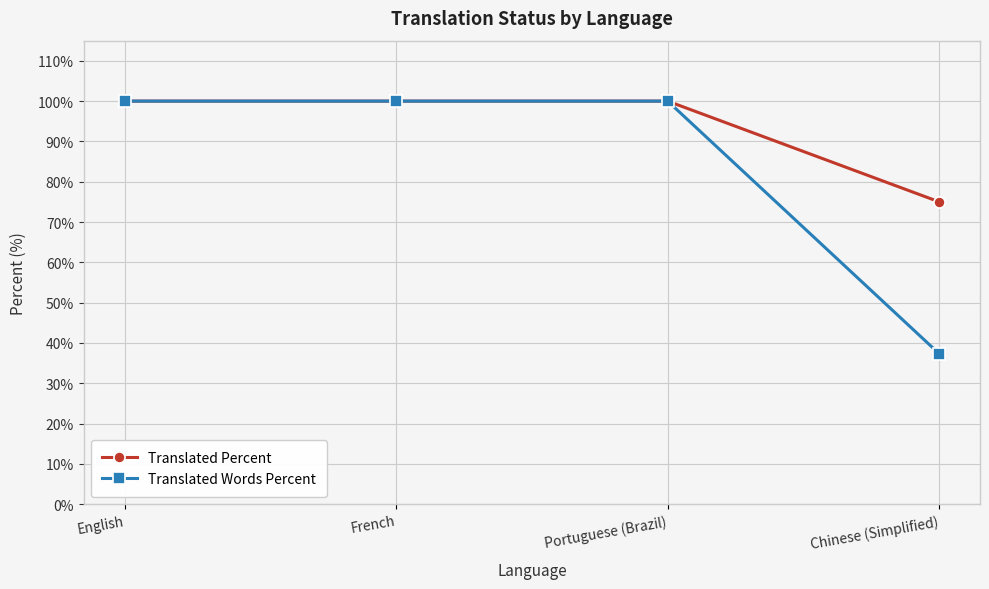

How many series are shown in this chart?

2